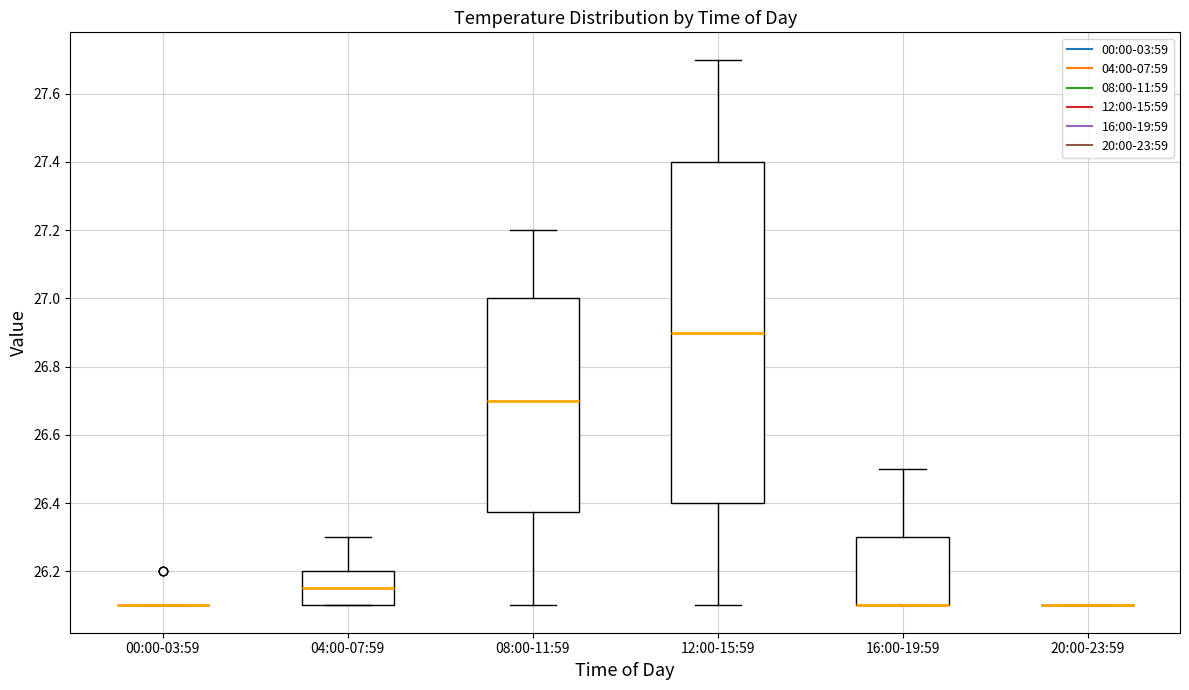

Which box is the tallest, from its lower edge to its upper edge?

12:00-15:59